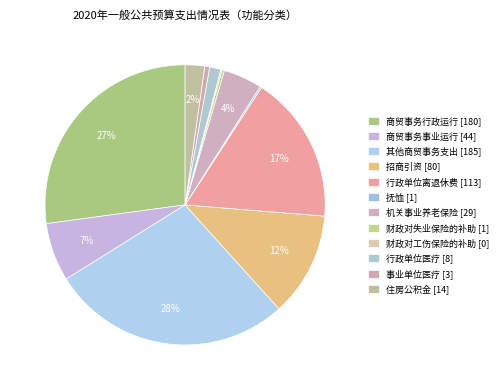

To the nearest percent, what is the difference between the largest and smallest slice percentages?

28%